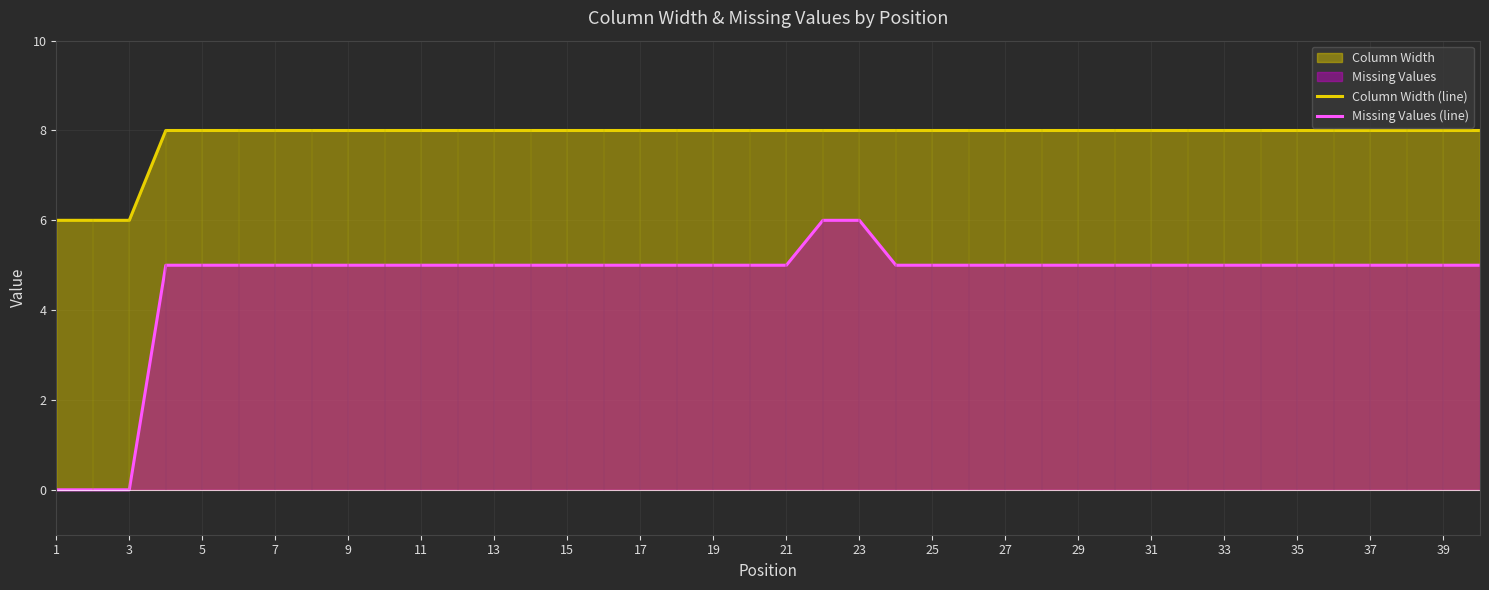

Is it true that Column Width (line) equals 13 at 29?

False